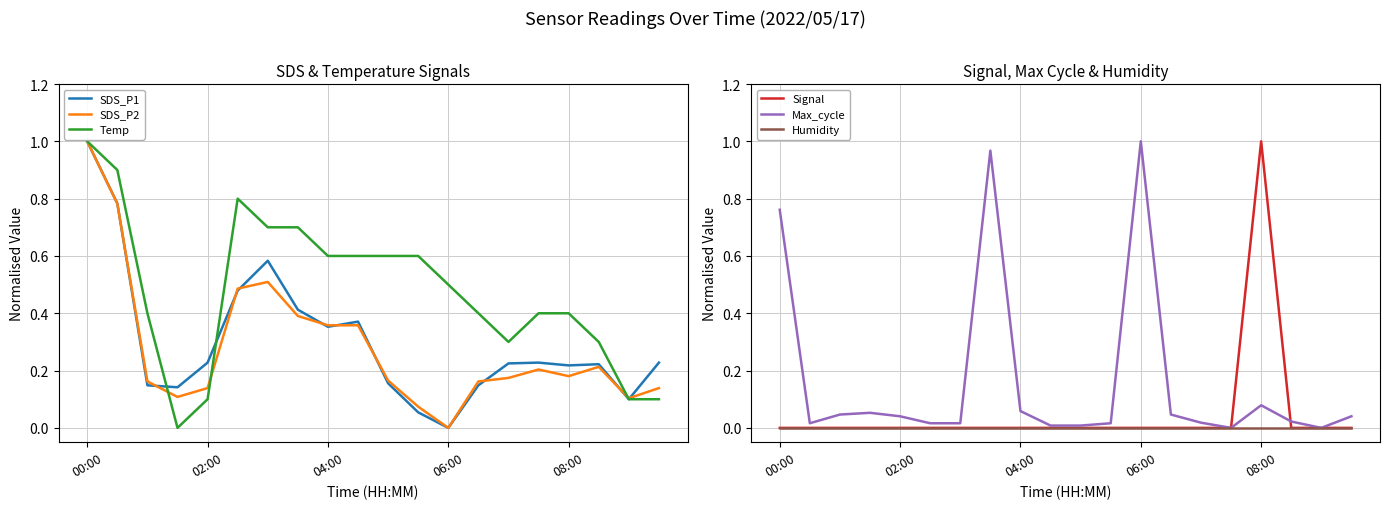

What is the value of the Temp point at the 2nd from the left?

0.9